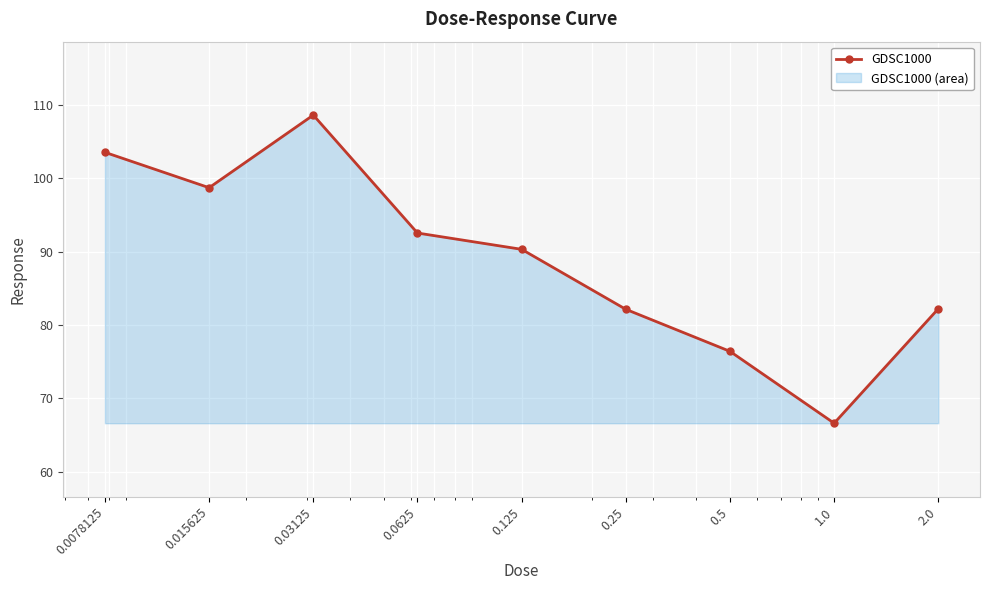

How many points are lower than both their immediate neighbors (excluding endpoints)?

2